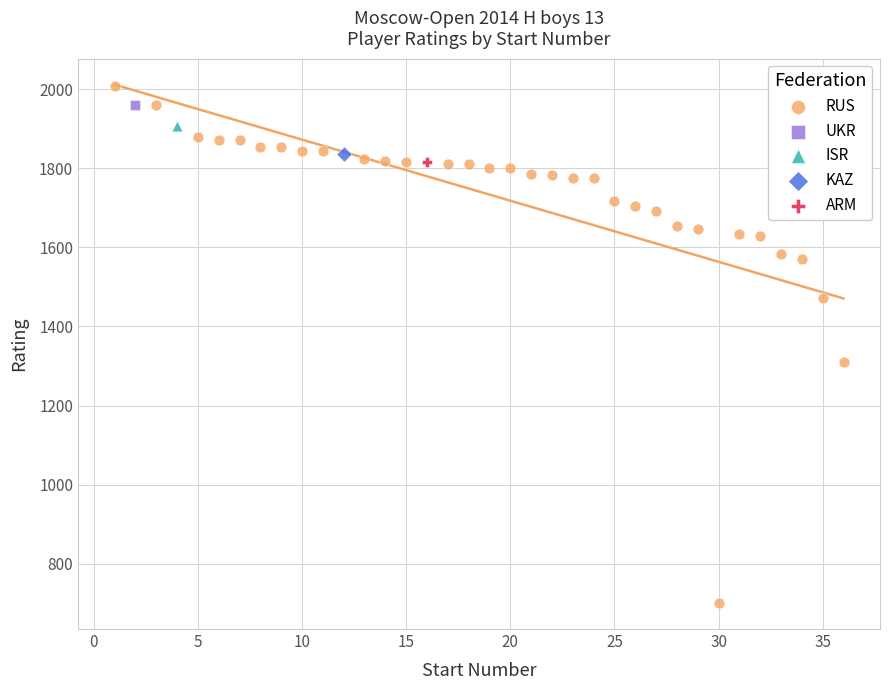

What are all the series names shown in the legend?

RUS, UKR, ISR, KAZ, ARM